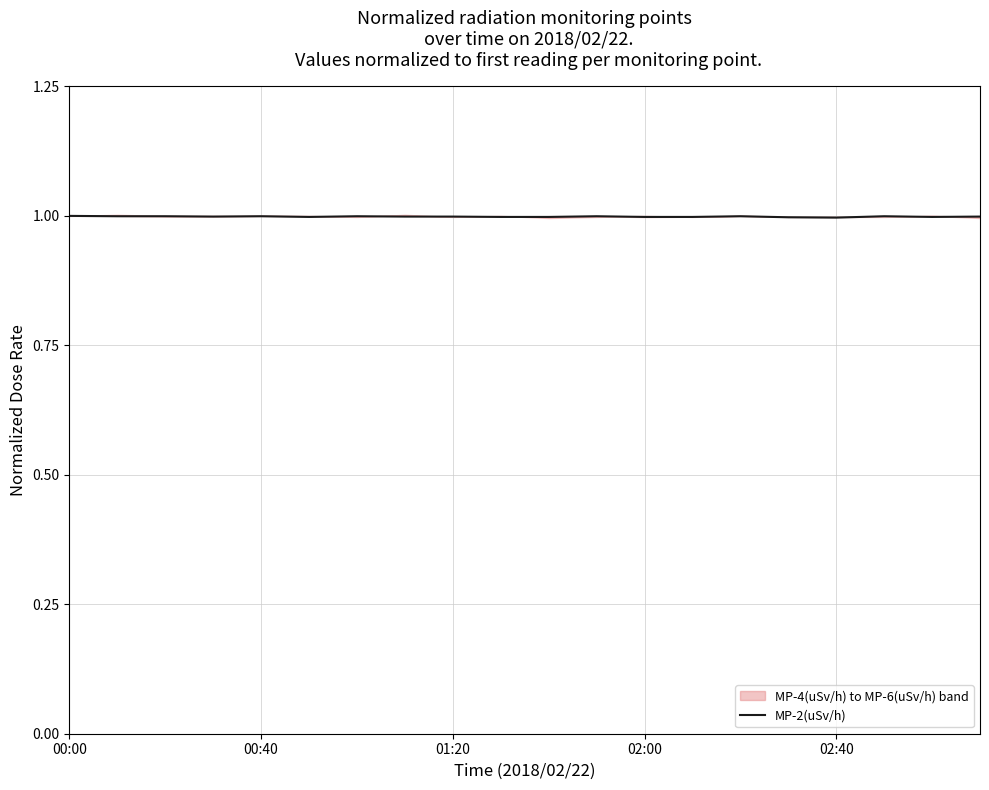

What is the minimum value for MP-2(uSv/h)?

1.0